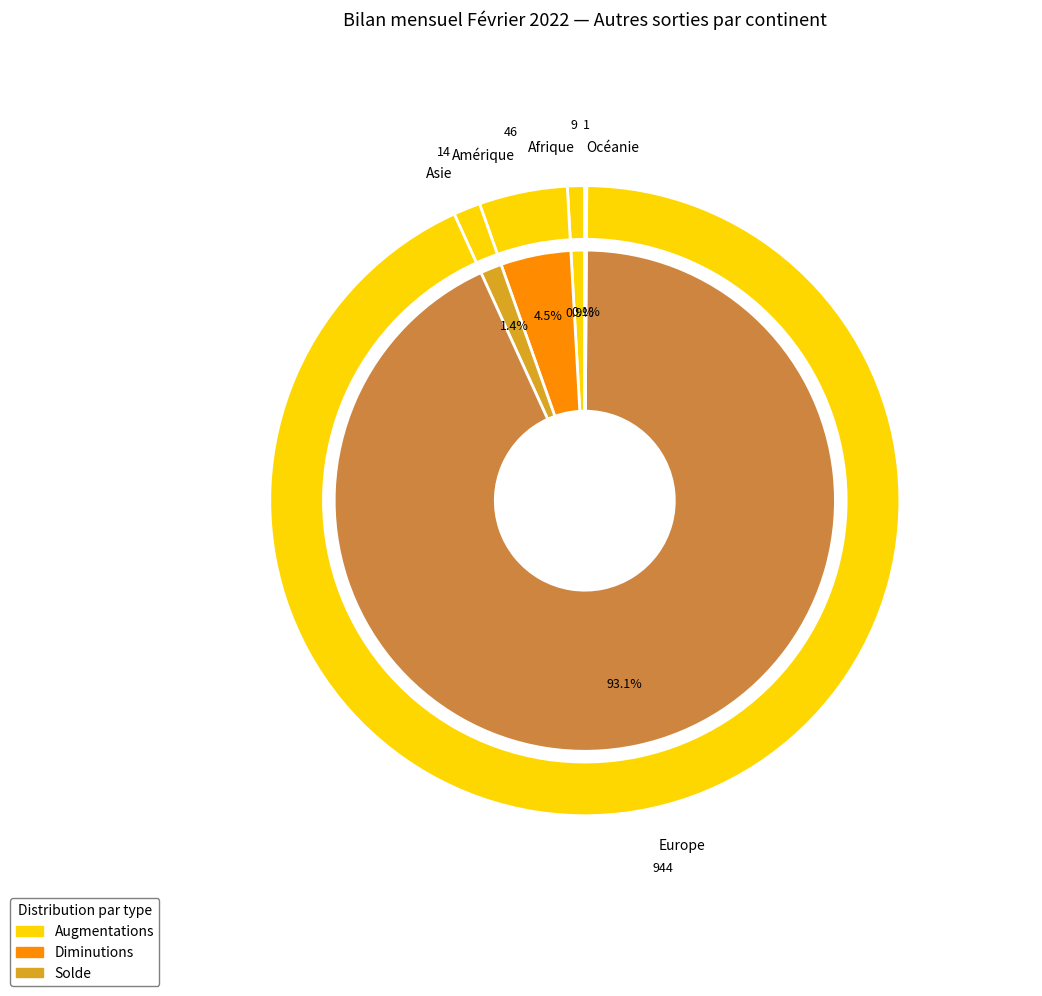

To the nearest percent, what is the difference between the largest and smallest slice percentages?

93%